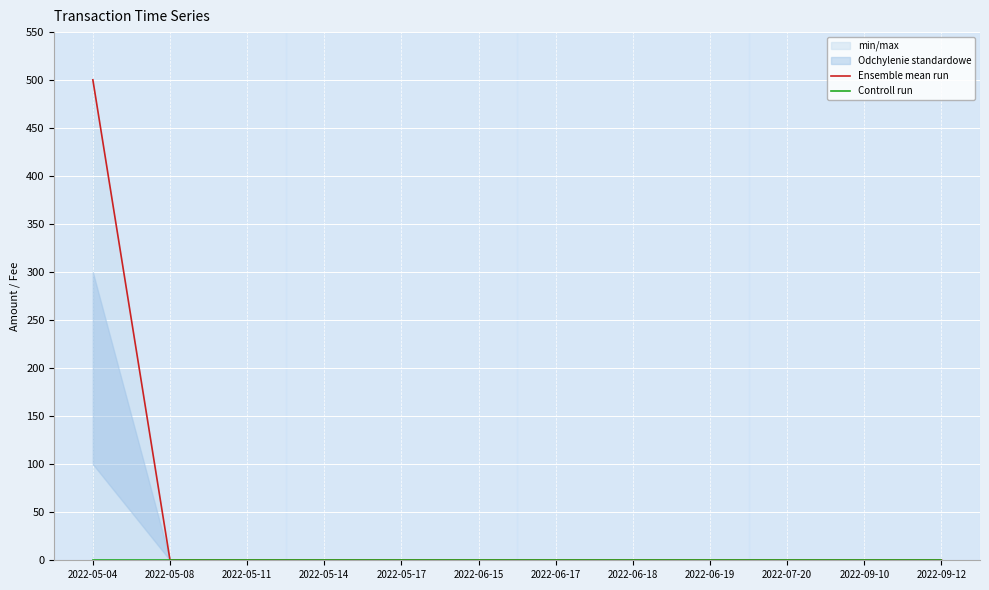

List the series in order of their overall mean, highest first.

Ensemble mean run, Controll run